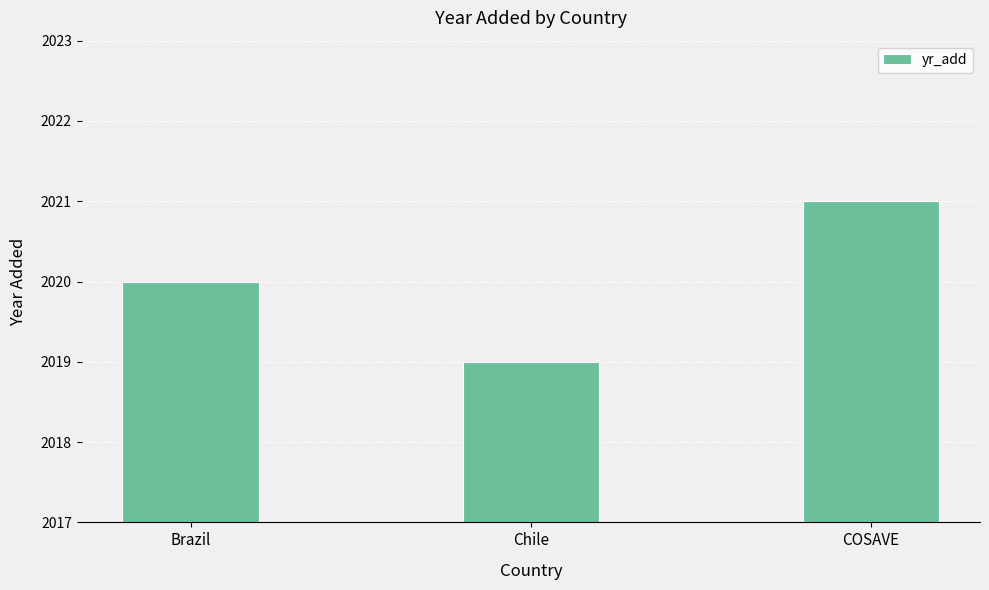

True or false: the data shows 2021 at COSAVE.

True